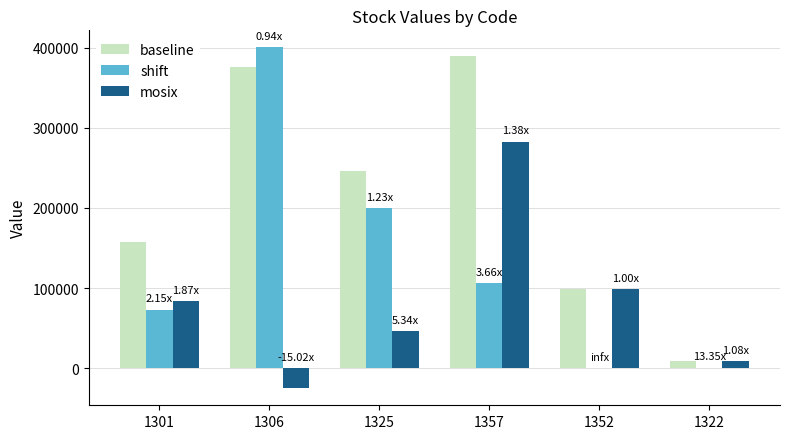

Which series has the largest total across all categories?

baseline